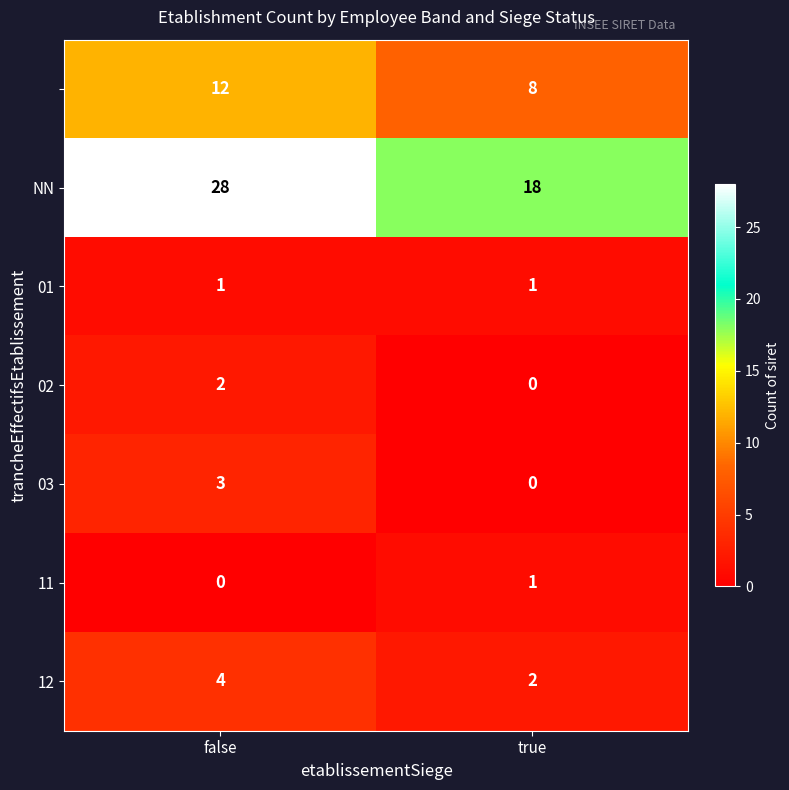

Which label corresponds to the largest value in the chart?

false